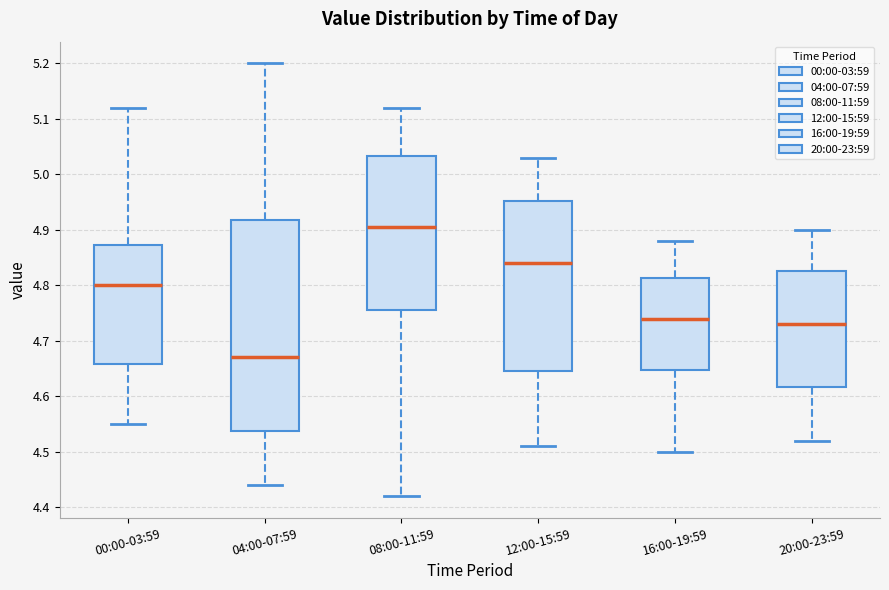

Which box has the lowest median line?

04:00-07:59